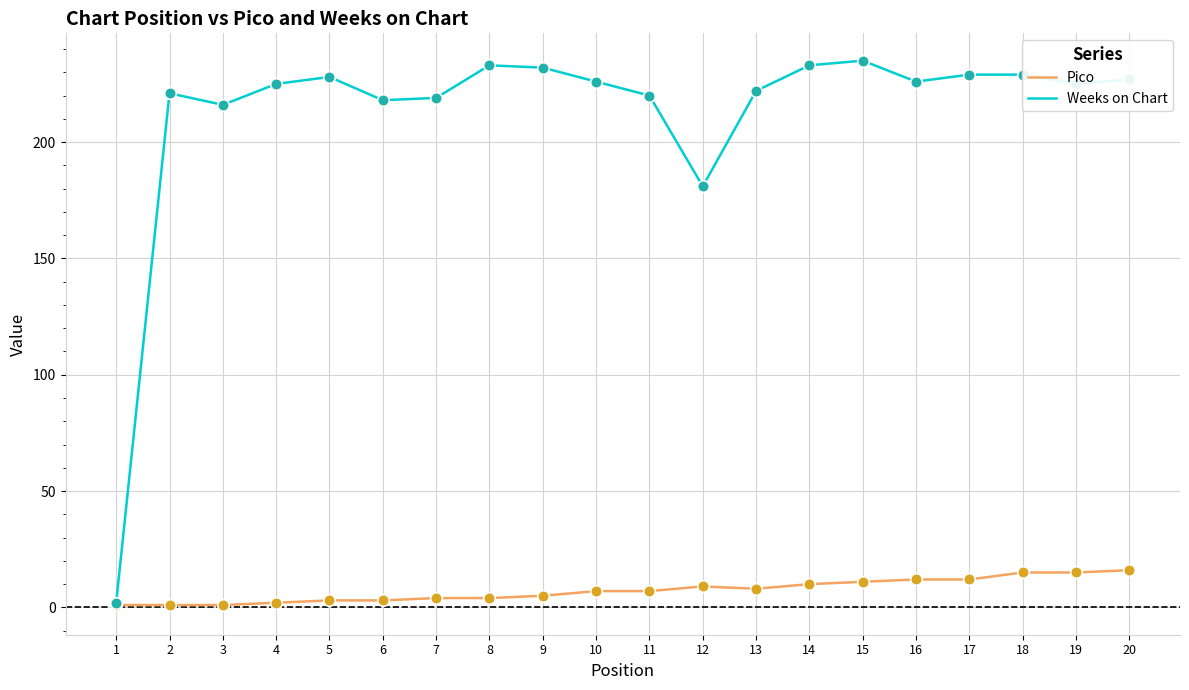

Is the value of Pico at 4 greater than the value of Weeks on Chart at 13?

No